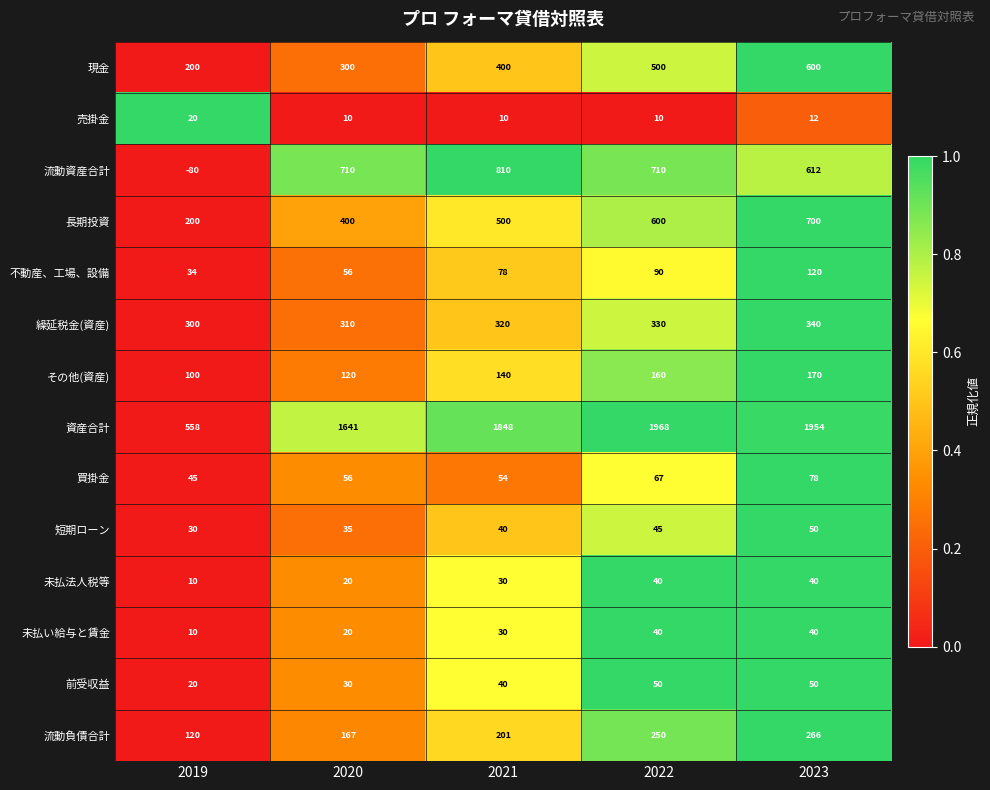

At which label is 流動負債合計 closest to 193?

2021